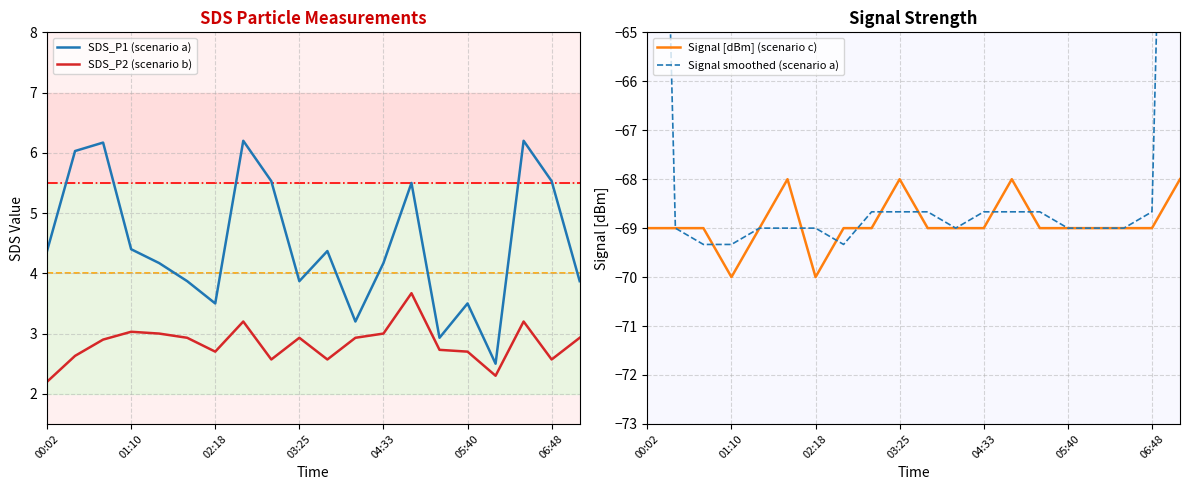

What is the difference between the second highest and minimum values in the Signal [dBm] (scenario c) series?

2